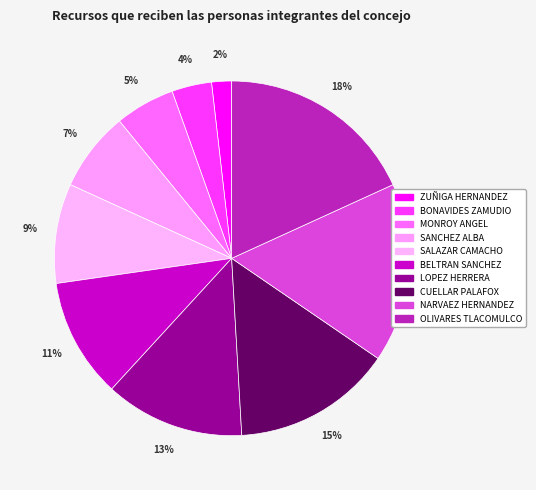

Is it true that BELTRAN SANCHEZ is 11% of the pie?

True